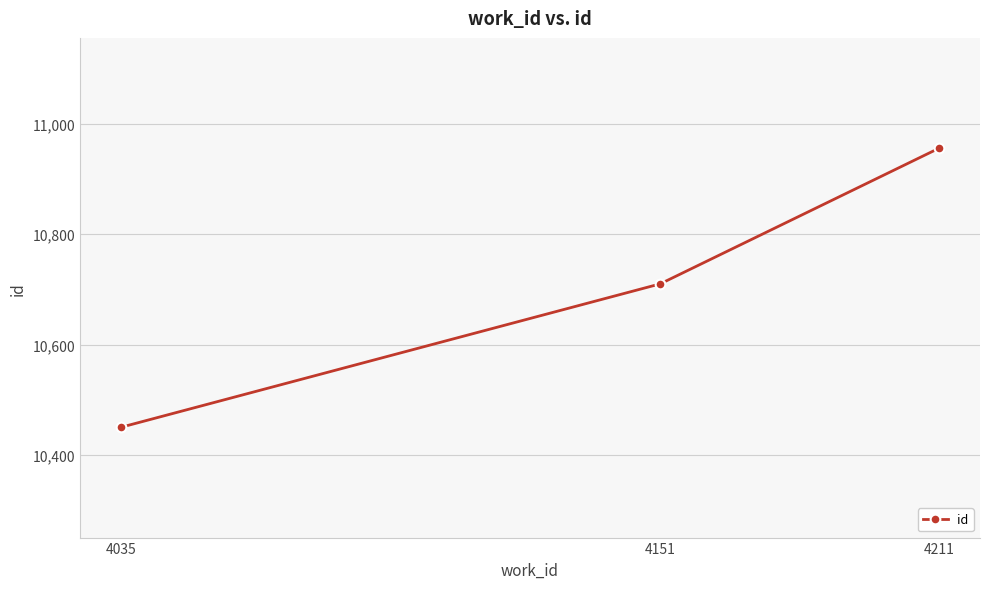

Approximately how many times larger is the value at 4035 compared to 4151?

1.0